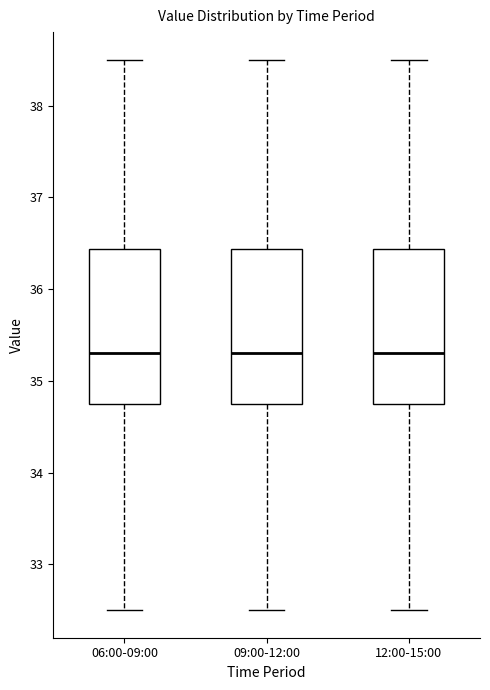

Where does the lower whisker of the box for 09:00-12:00 end on the y-axis? The values are not printed on the chart, so give them approximately, as read against the axis.

32.5